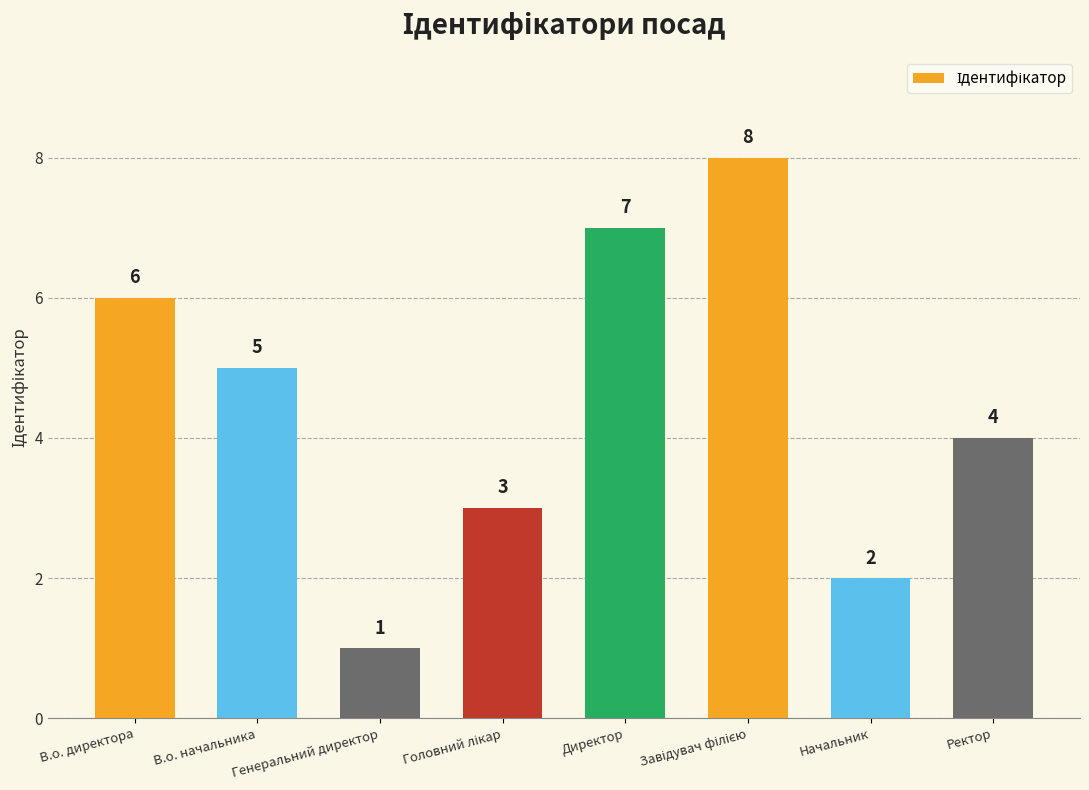

What is the label of the 7th bar from the right?

В.о. начальника